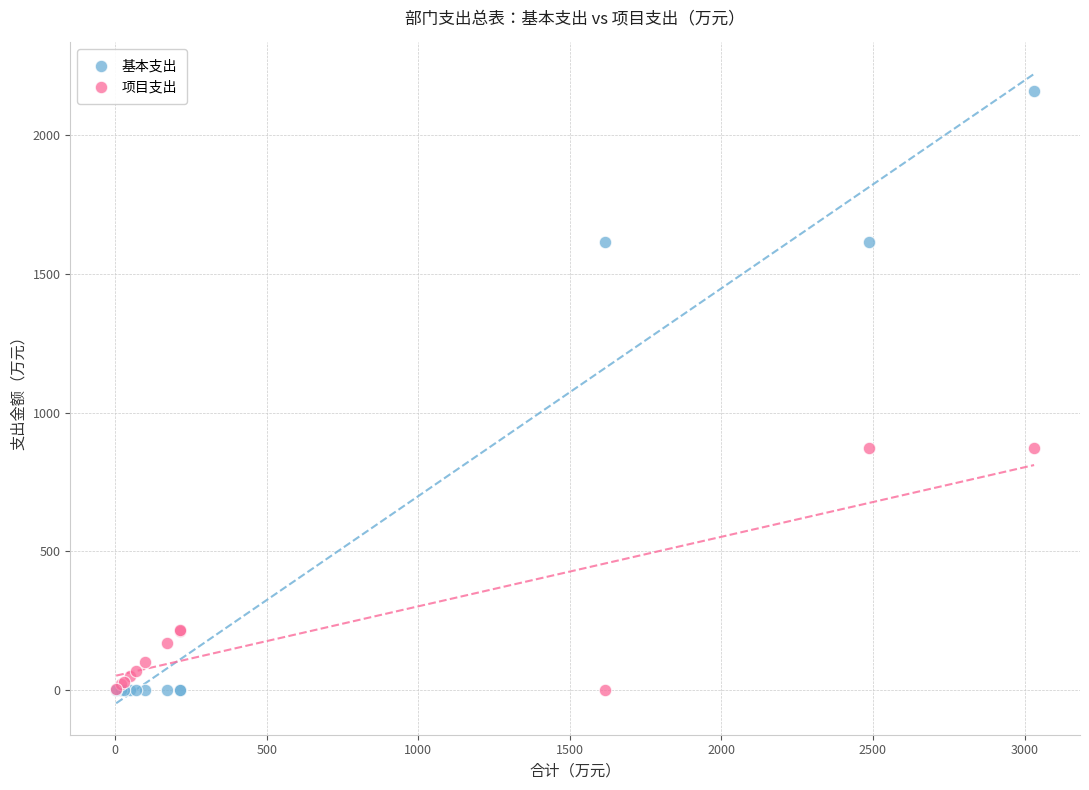

Which series has the largest Y range (max minus min)?

基本支出